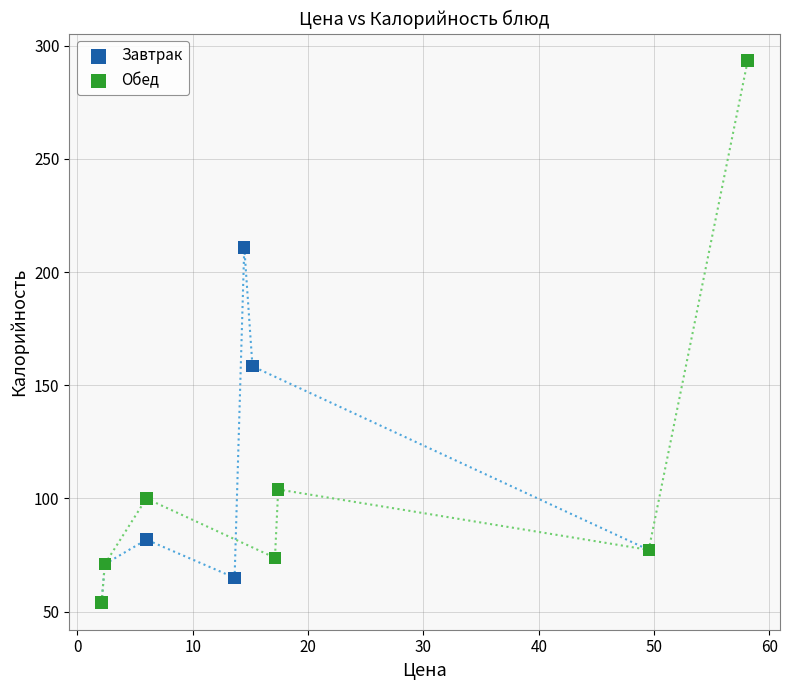

Which series contains the highest Y value?

Обед